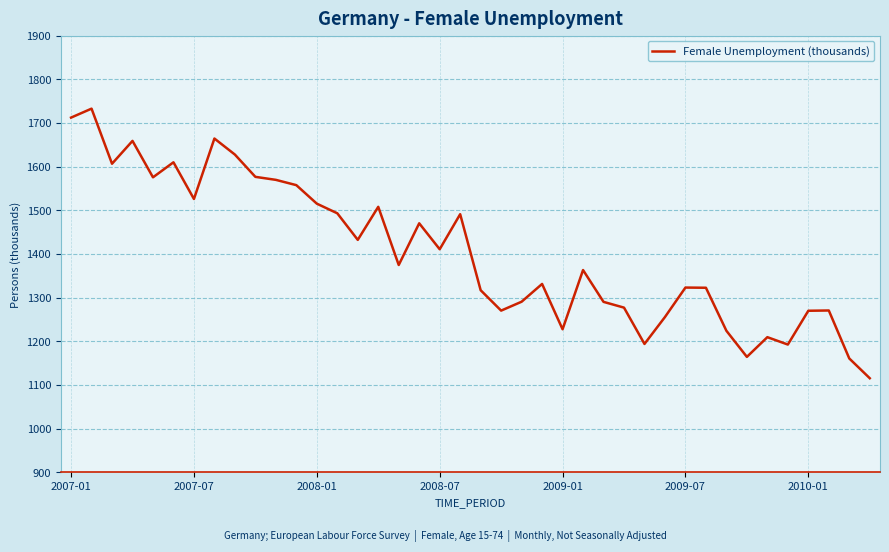

What is the smallest value displayed?

1115.3